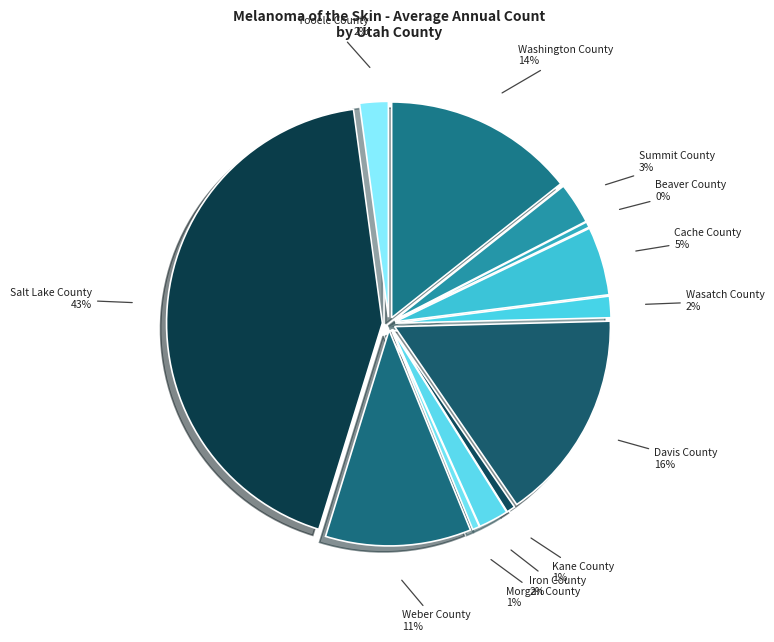

To the nearest percent, what portion does Tooele County represent?

2%